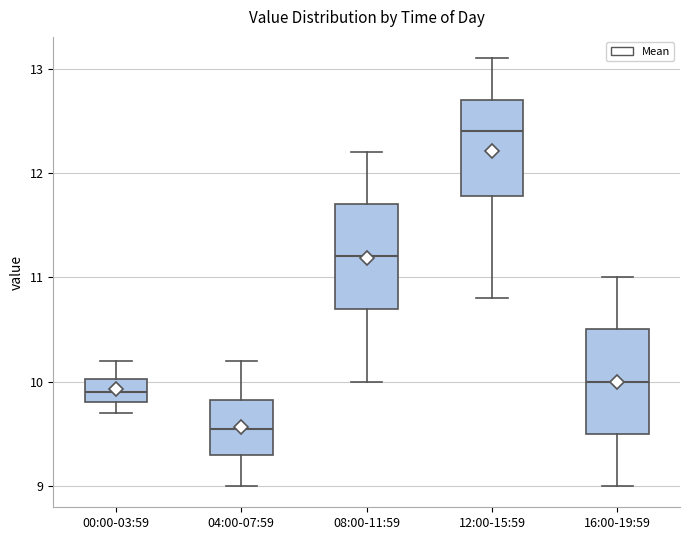

Reading left to right, read every box against the y-axis: the position of its median line, the range the box covers, and the ends of its whiskers. The values are not printed on the chart, so give them approximately, as read against the axis.

00:00-03:59: median 9.9, box 9.8 to 10.0, whiskers 9.7 to 10.2
04:00-07:59: median 9.6, box 9.3 to 9.8, whiskers 9.0 to 10.2
08:00-11:59: median 11.2, box 10.7 to 11.7, whiskers 10.0 to 12.2
12:00-15:59: median 12.4, box 11.8 to 12.7, whiskers 10.8 to 13.1
16:00-19:59: median 10.0, box 9.5 to 10.5, whiskers 9.0 to 11.0